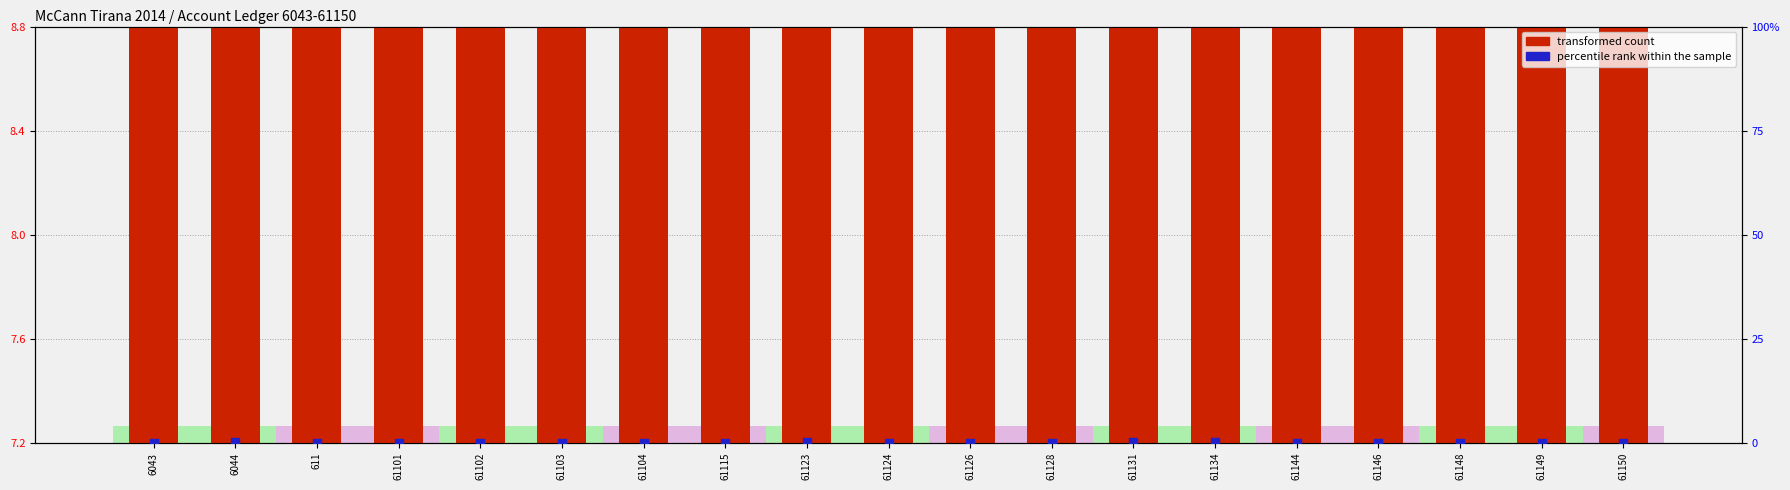

Which series has the largest Y range (max minus min)?

transformed count